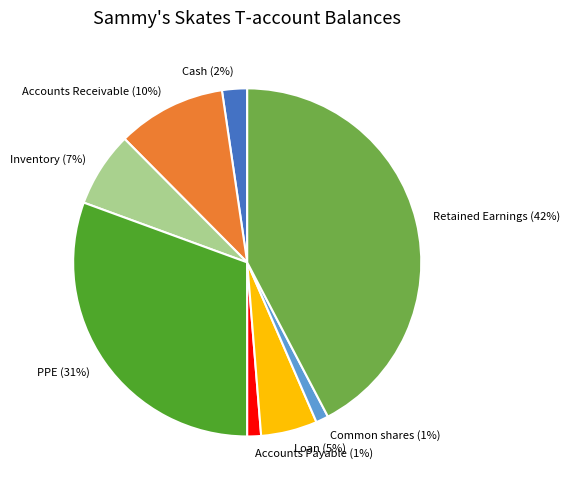

Which slice is the largest?

Retained Earnings